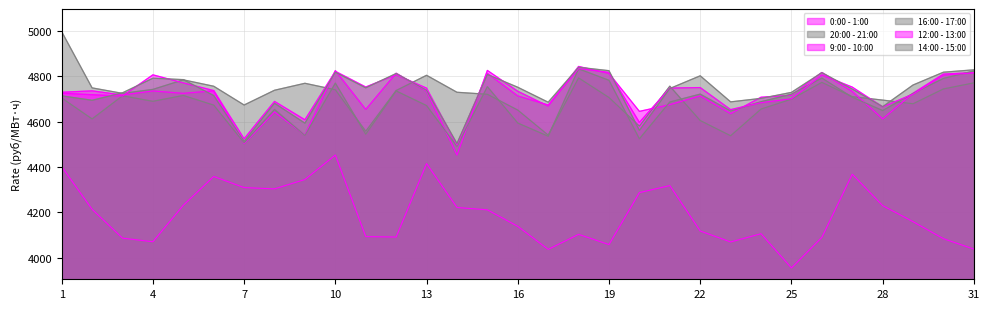

True or false: 14:00 - 15:00 and 16:00 - 17:00 cross at least once.

False